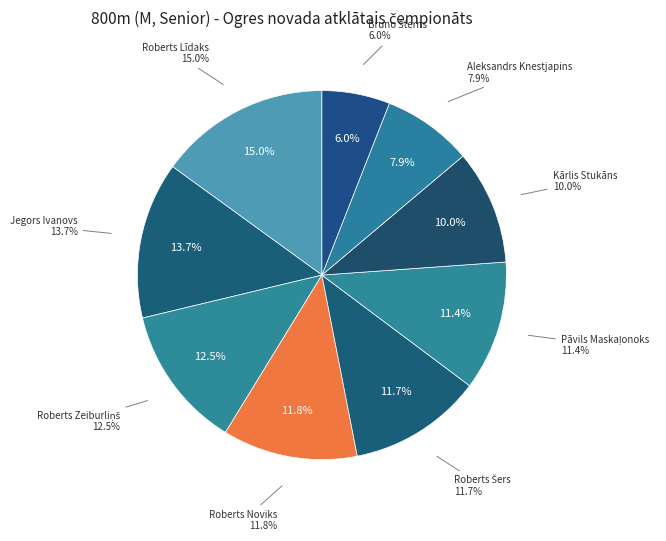

Which slice is the largest?

Roberts Līdaks